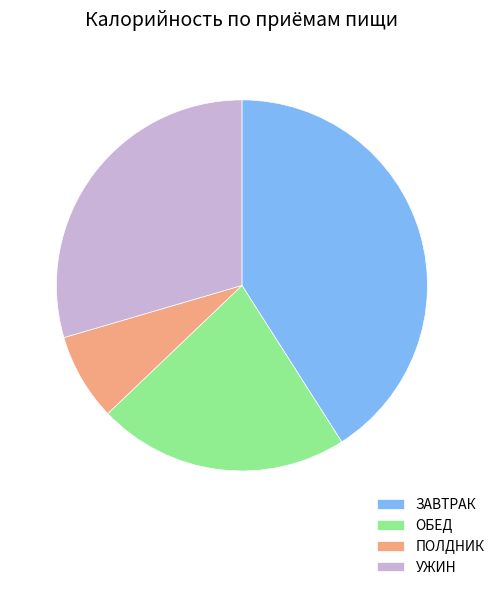

Which slice is the smallest?

ПОЛДНИК